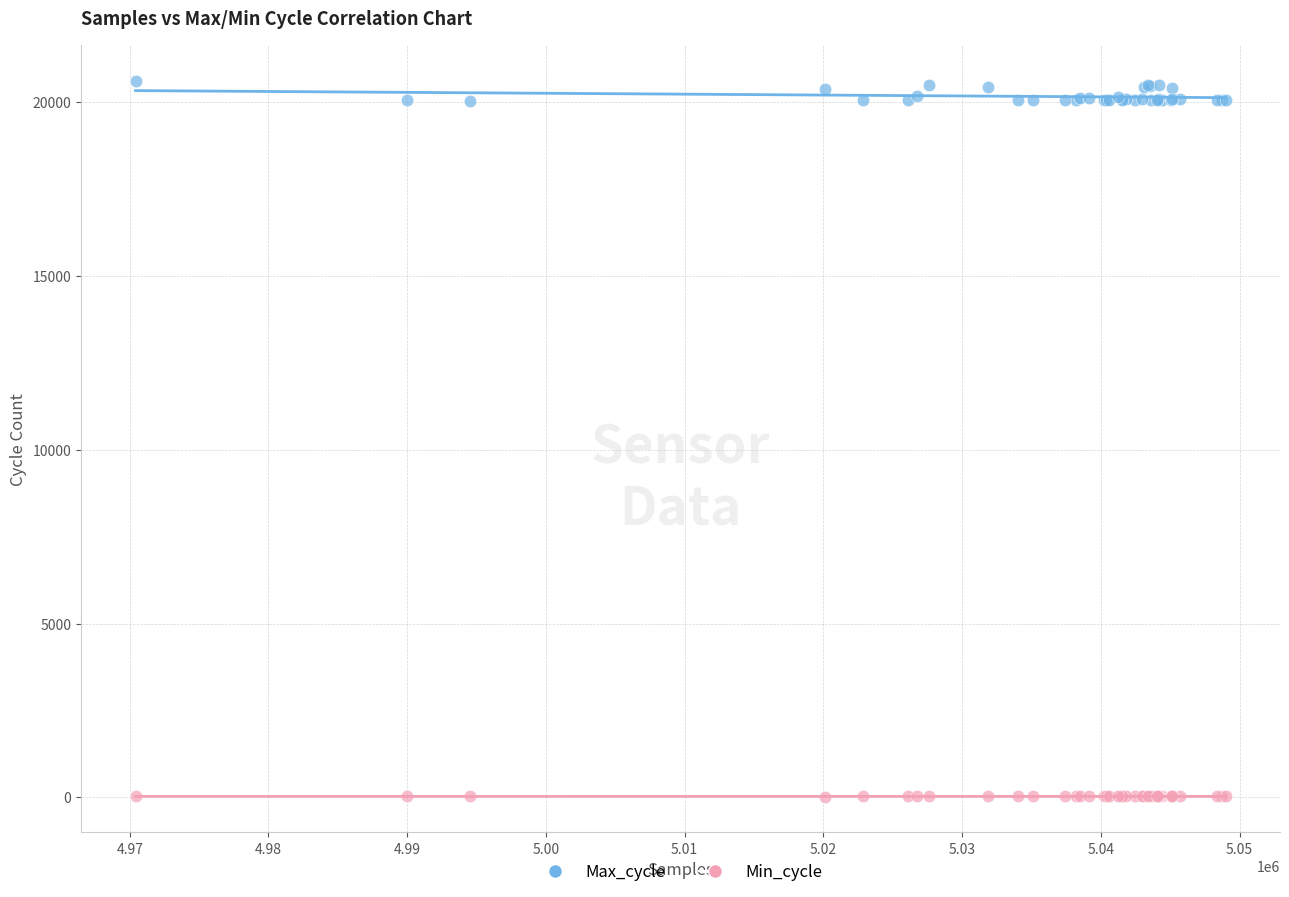

Which series has the widest spread of Y values?

Max_cycle